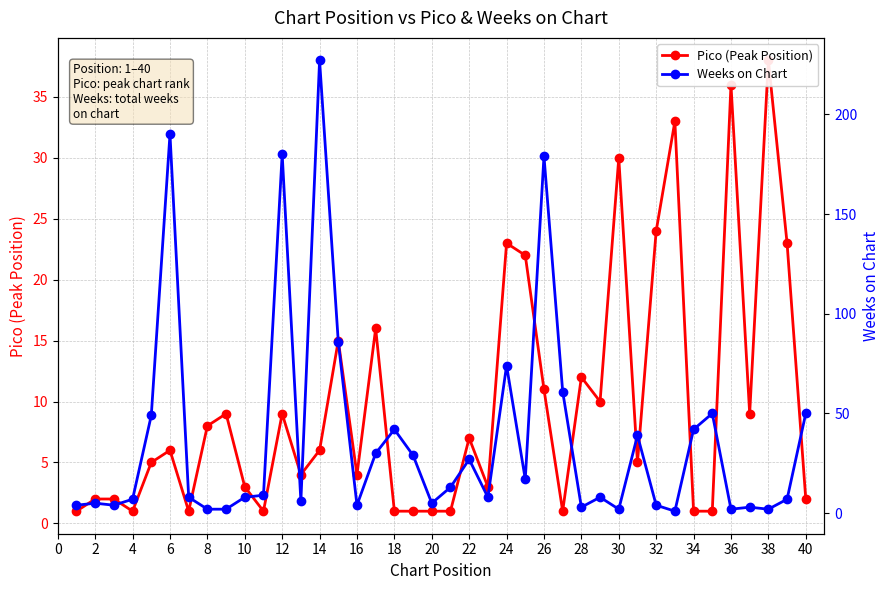

At how many categories does at least one series exceed 135?

4